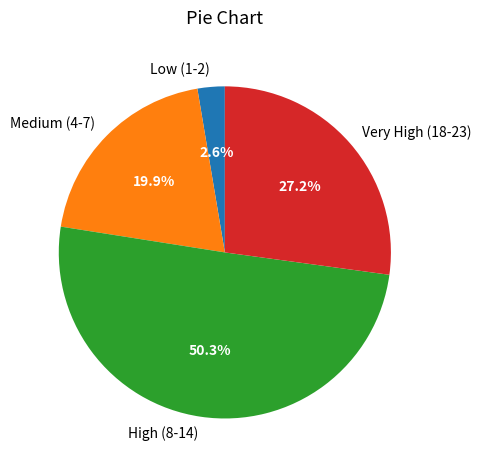

Does Low (1-2) represent more than half of the total?

No